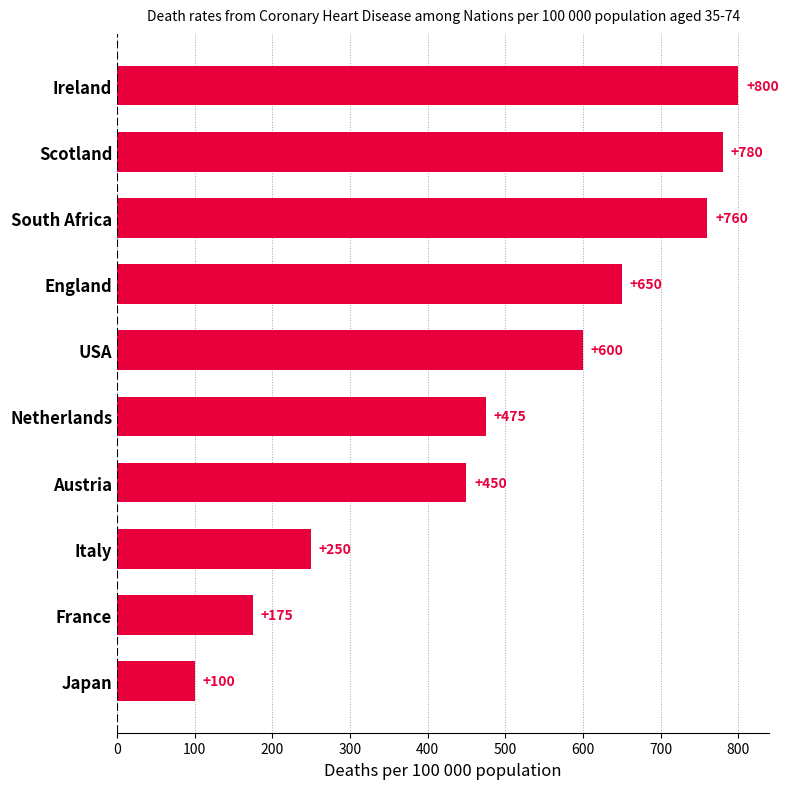

Reading top to bottom, what are all the values shown in this chart?

800	780	760	650	600	475	450	250	175	100